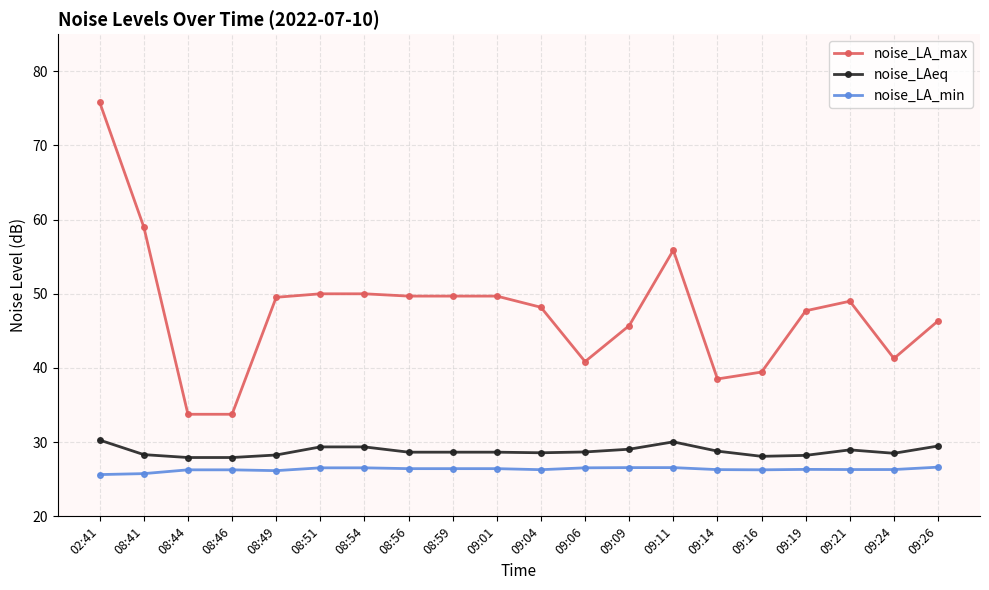

What is the smallest value displayed?

25.6